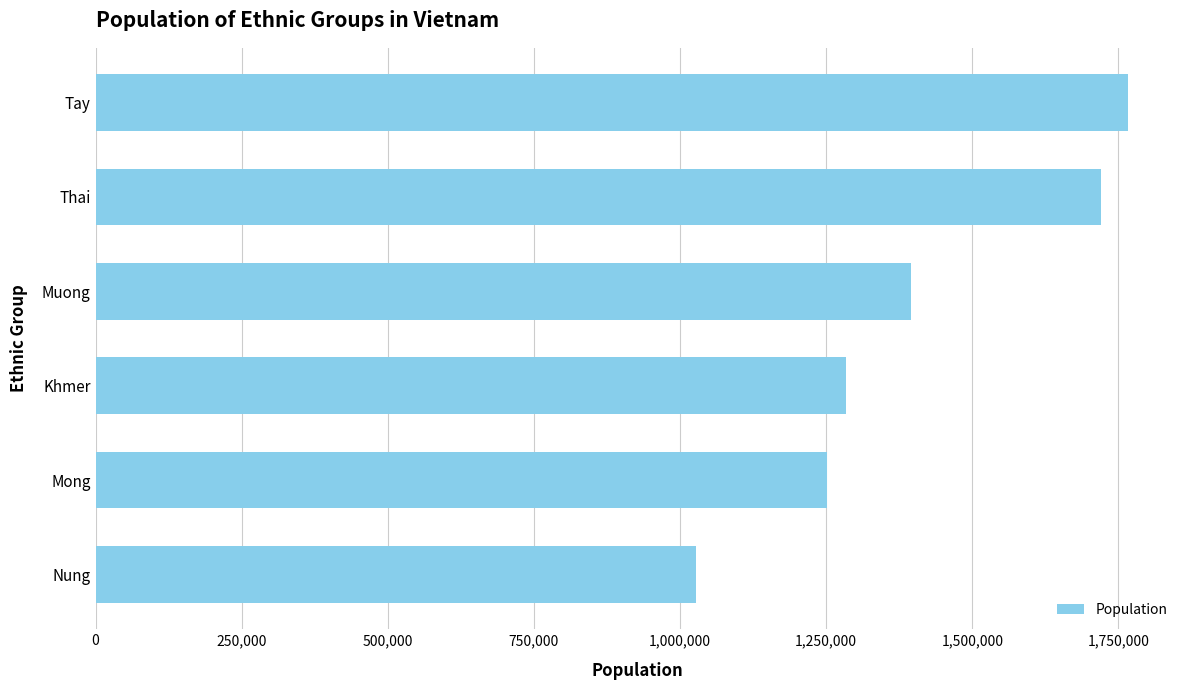

Is it true that the value at Muong is 1395101?

True